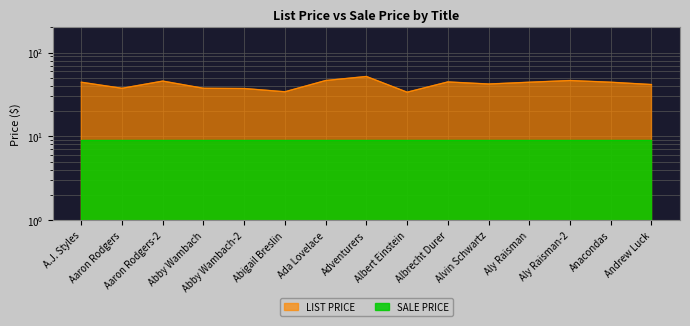

Between Abby Wambach-2 and Ada Lovelace, which is larger?

Ada Lovelace